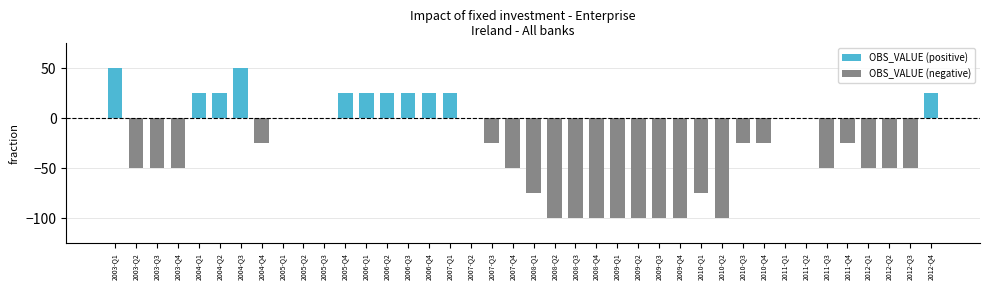

Reading right to left, transcribe all the data shown in this chart.

OBS_VALUE (positive): 25	0	0	0	0	0	0	0	0	0	0	0	0	0	0	0	0	0	0	0	0	0	0	25	25	25	25	25	25	0	0	0	0	50	25	25	0	0	0	50
OBS_VALUE (negative): 0	-50	-50	-50	-25	-50	0	0	-25	-25	-100	-75	-100	-100	-100	-100	-100	-100	-100	-75	-50	-25	0	0	0	0	0	0	0	0	0	0	-25	0	0	0	-50	-50	-50	0